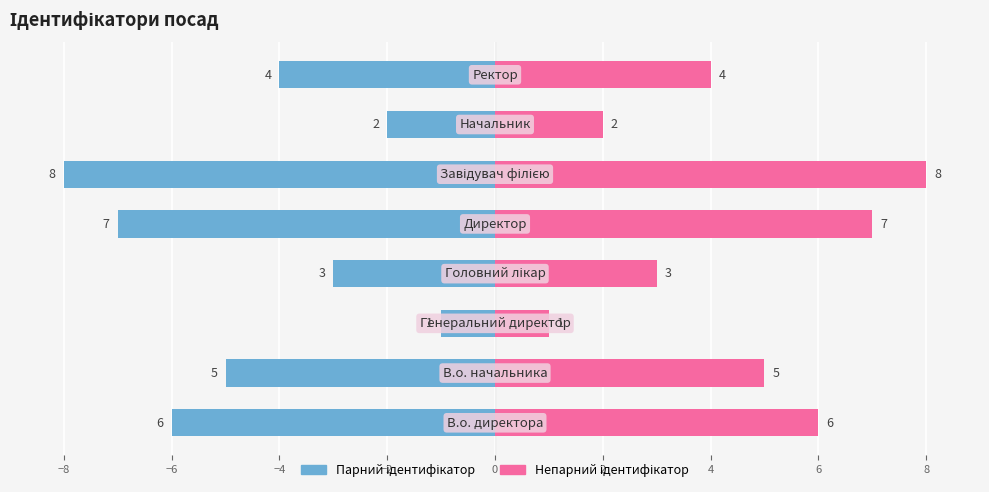

How many data points in Парний ідентифікатор are less than -4?

4